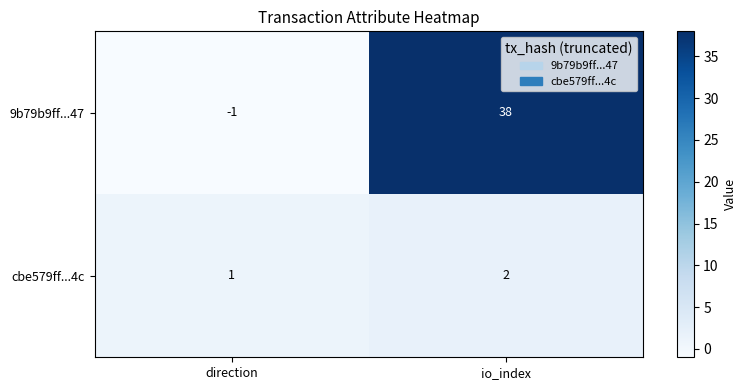

Which series has the largest range (max minus min)?

9b79b9ff...47